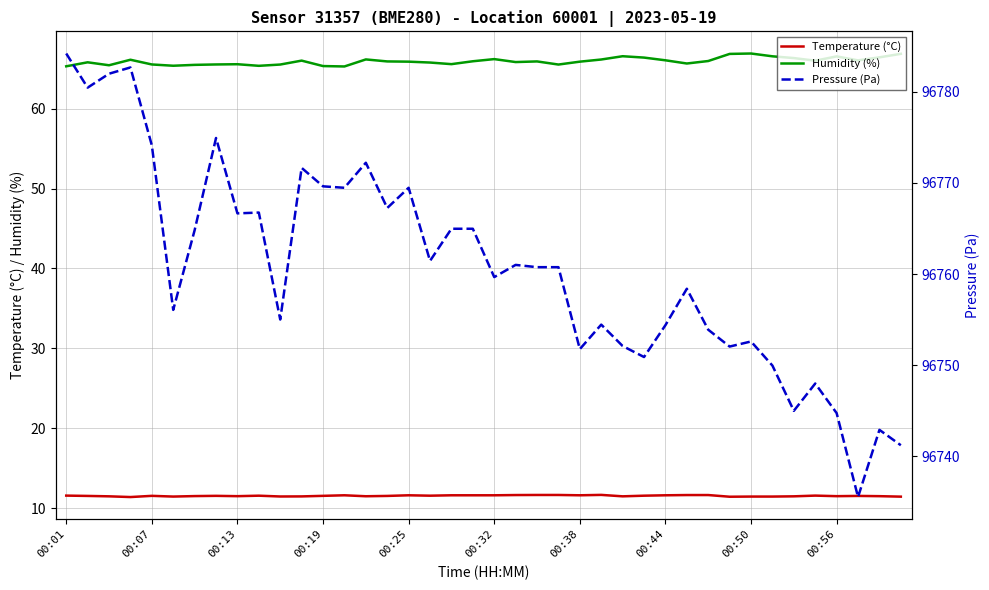

True or false: Humidity (%) and Pressure (Pa) intersect in this chart.

False